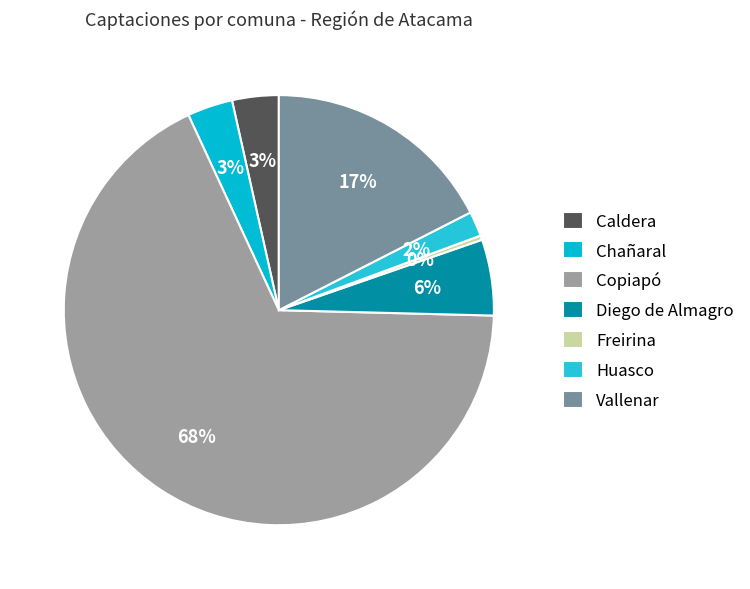

Is it true that Diego de Almagro is 1% of the pie?

False